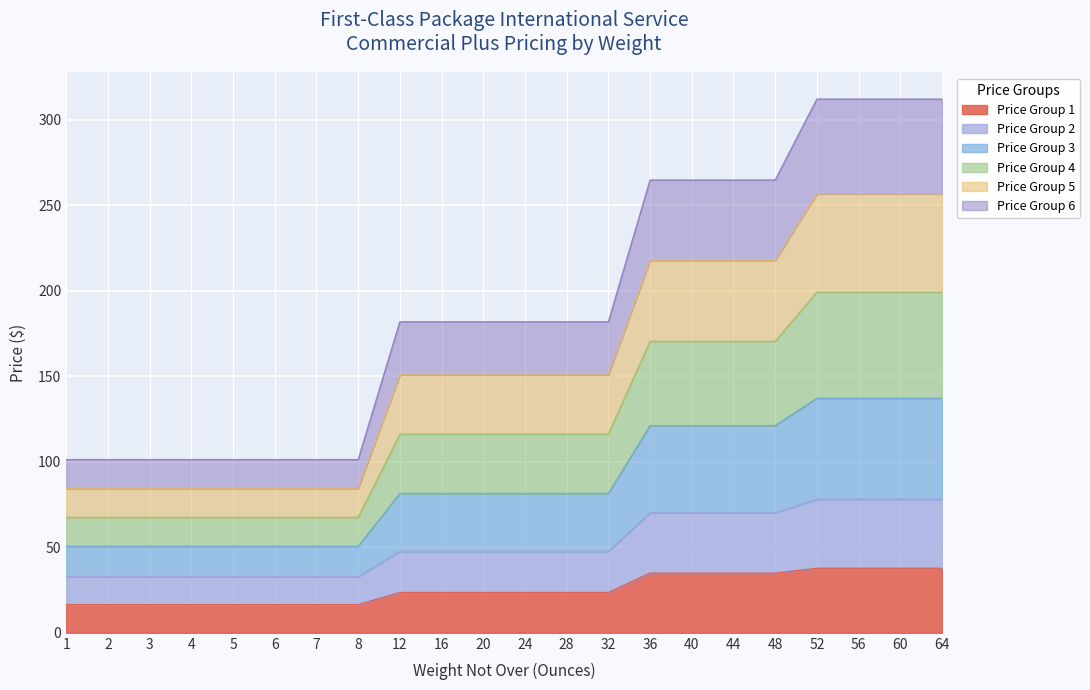

The value of Price Group 2 at 40 is 70.2. True or false?

True